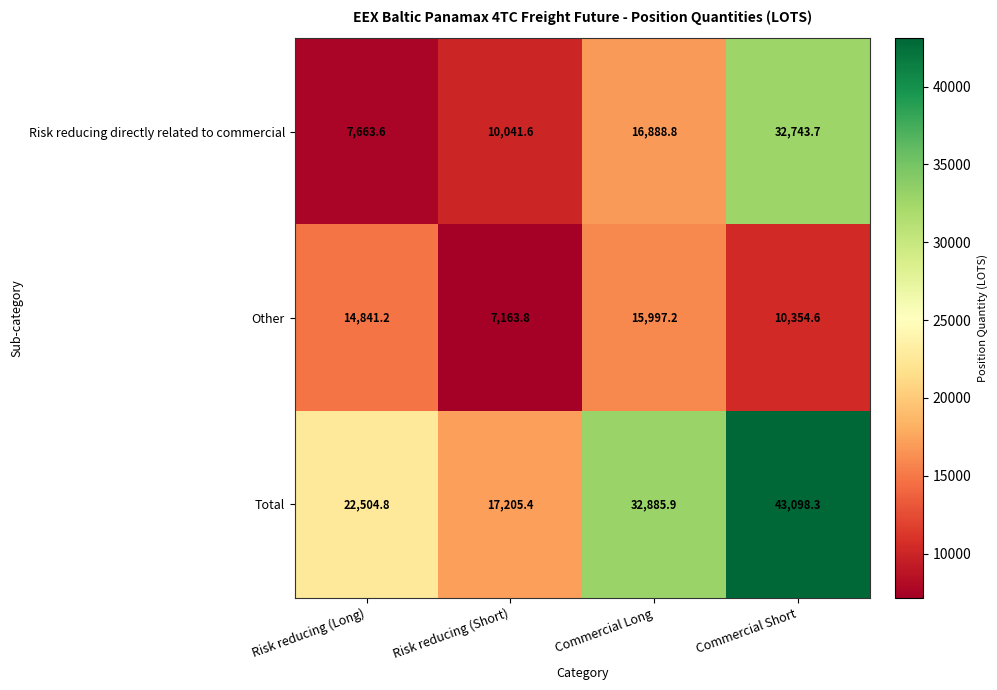

What is the total value across all series at Commercial Short?

86196.6